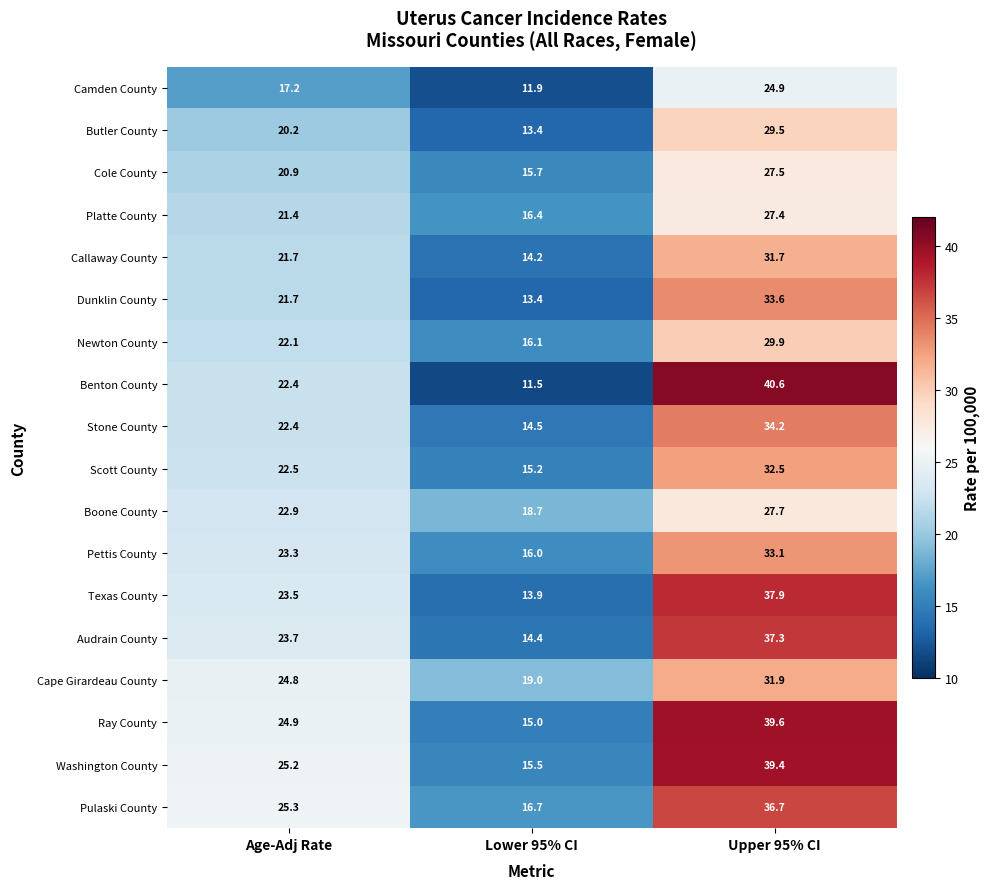

At which category is the sum across all series the highest?

Upper 95% CI